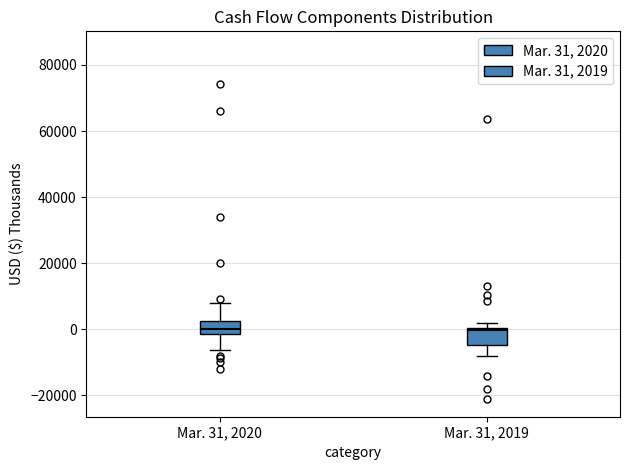

Reading left to right, transcribe this box plot: for each box, give where its median line is, the range the box spans, and where its two whiskers end, as read against the y-axis. The values are not printed on the chart, so give them approximately, as read against the axis.

Mar. 31, 2020: median 0, box -2000 to 2000, whiskers -6000 to 8000
Mar. 31, 2019: median 0 (just below the box's upper edge), box -4000 to 0, whiskers -8000 to 2000